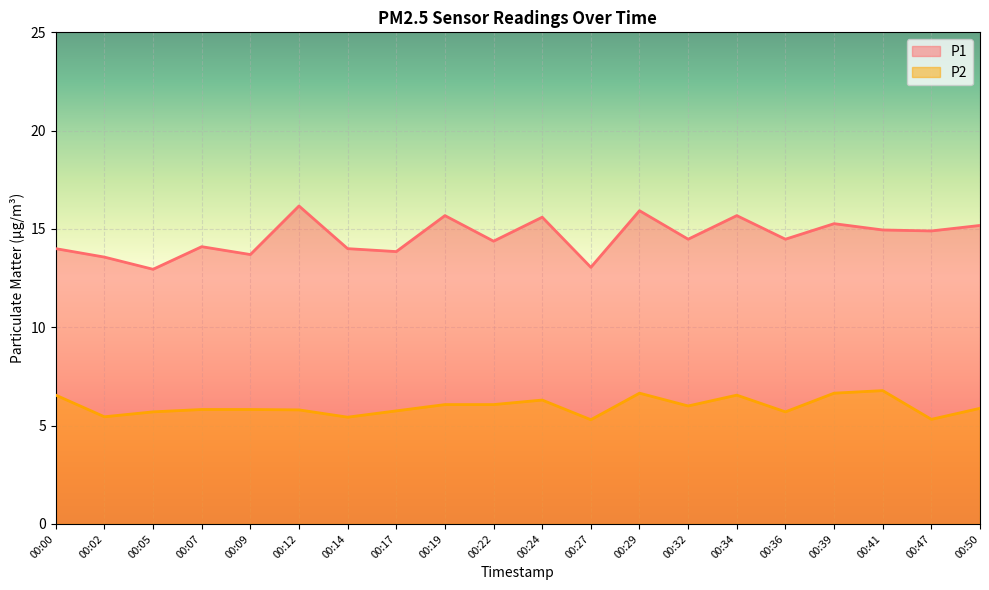

At which category does the chart reach its minimum across all series?

00:27